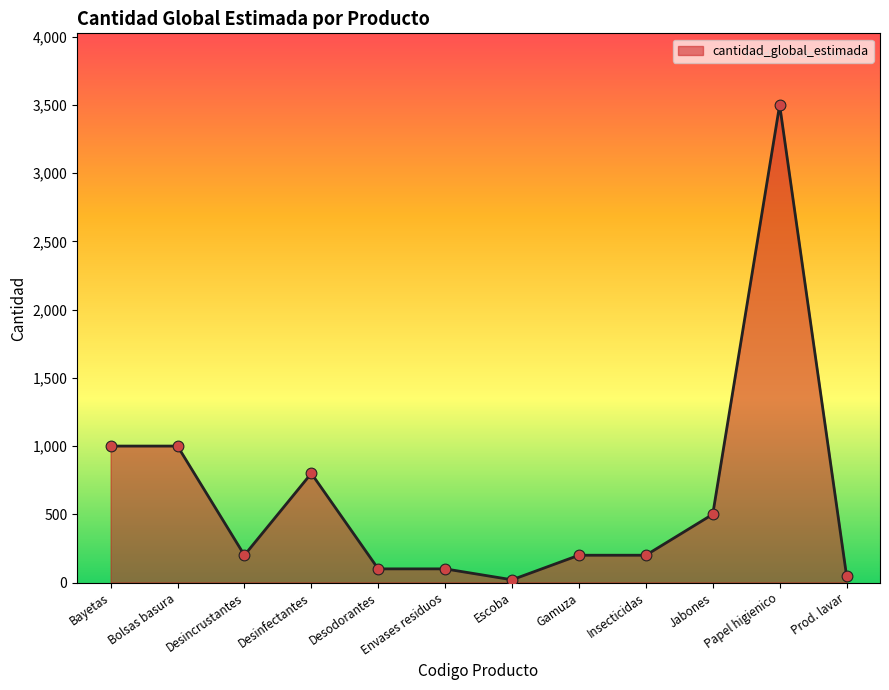

What is the ratio of the value at Bolsas basura to the value at Insecticidas?

5.0